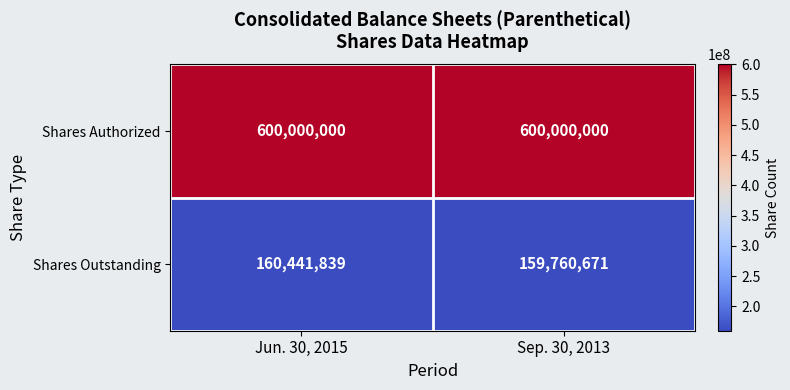

Between Jun. 30, 2015 and Sep. 30, 2013, which series saw the biggest shift?

Shares Outstanding